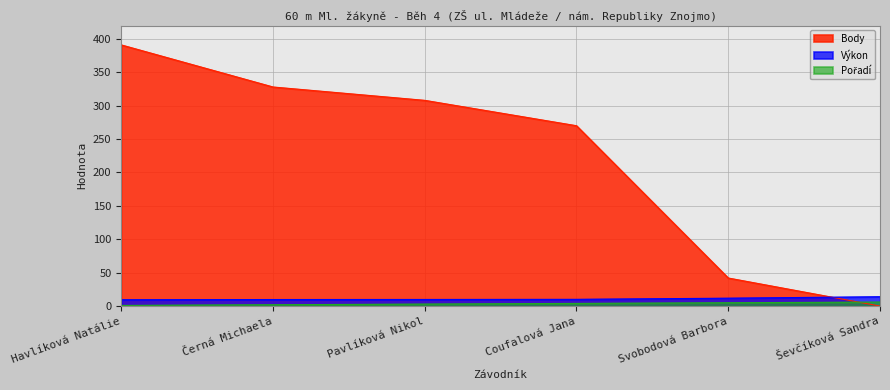

What is the highest value of the Výkon series?

14.0